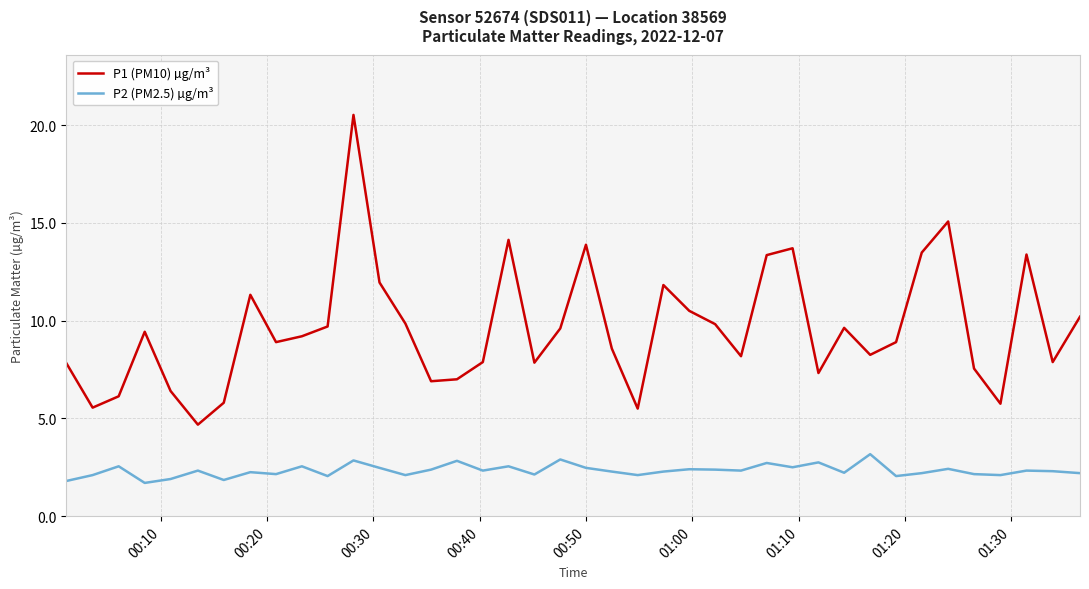

What is the highest value of the P1 (PM10) µg/m³ series?

20.5